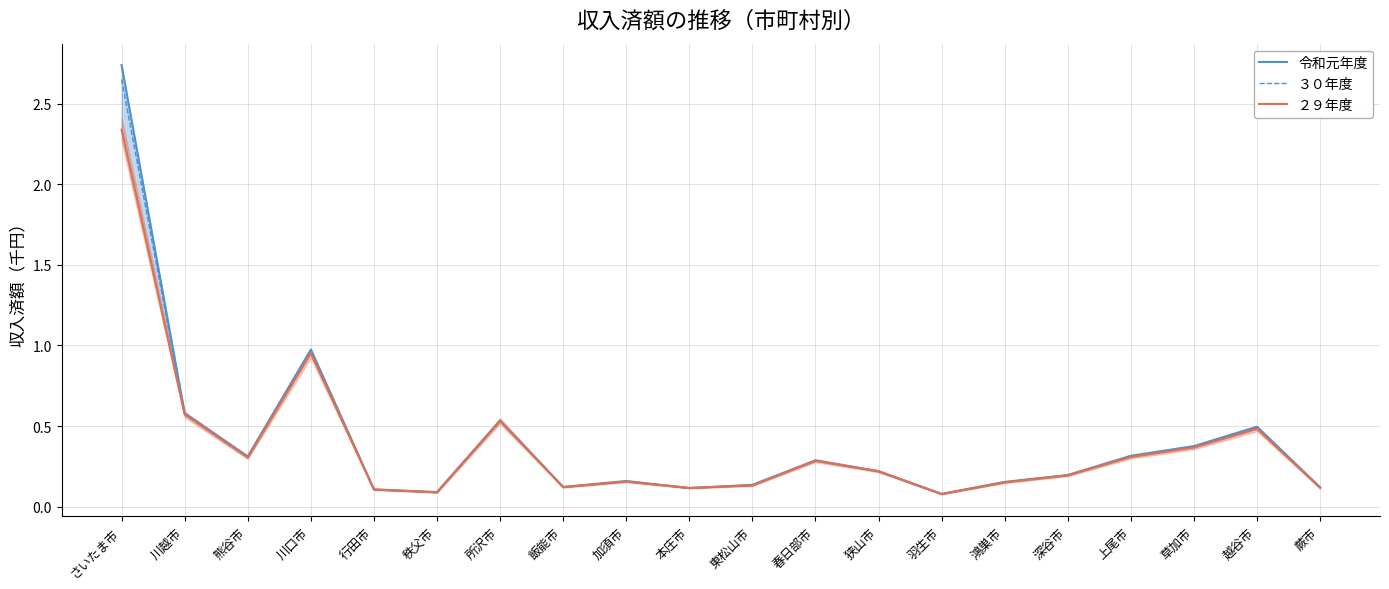

How many lines are shown in the chart?

3